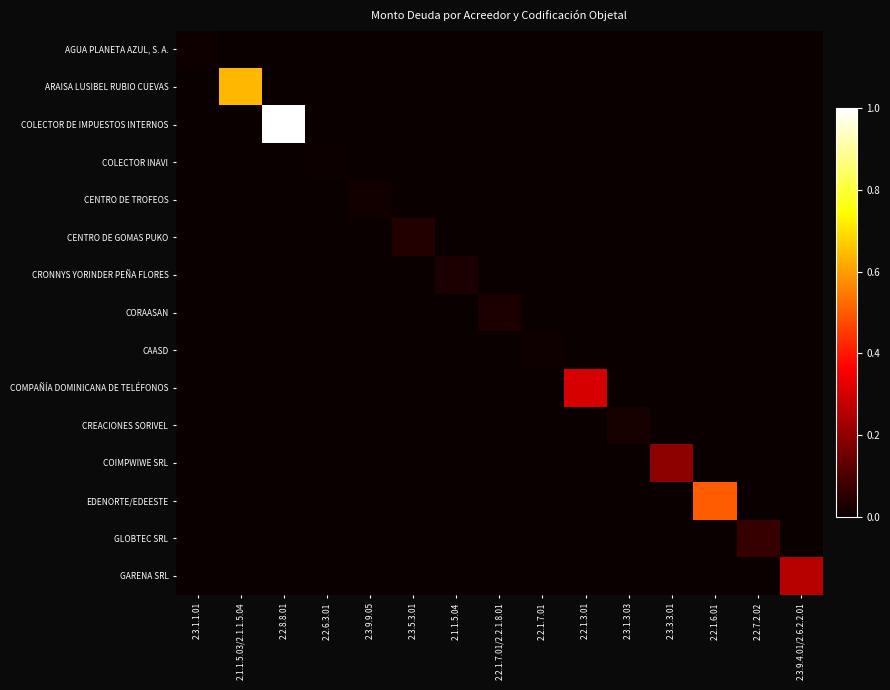

How many series are shown in this chart?

15